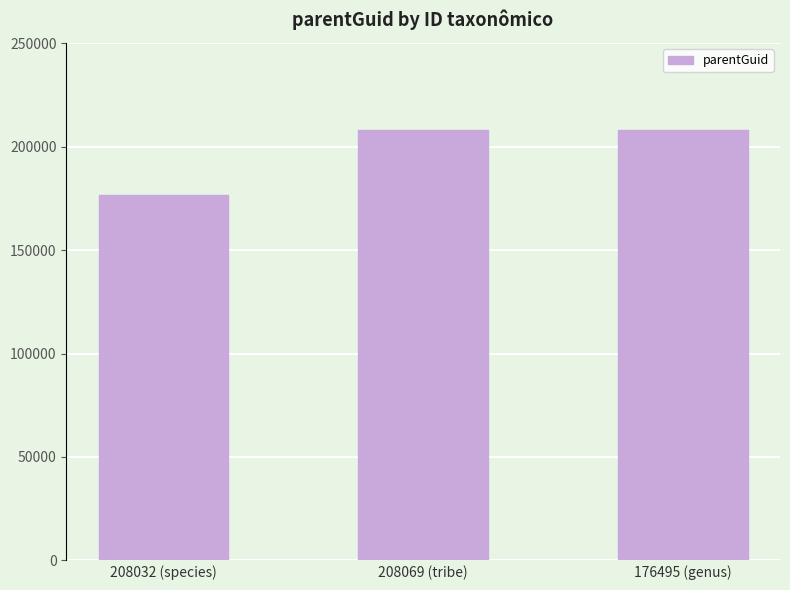

The chart shows a value of 79974 at 208069 (tribe). True or false?

False